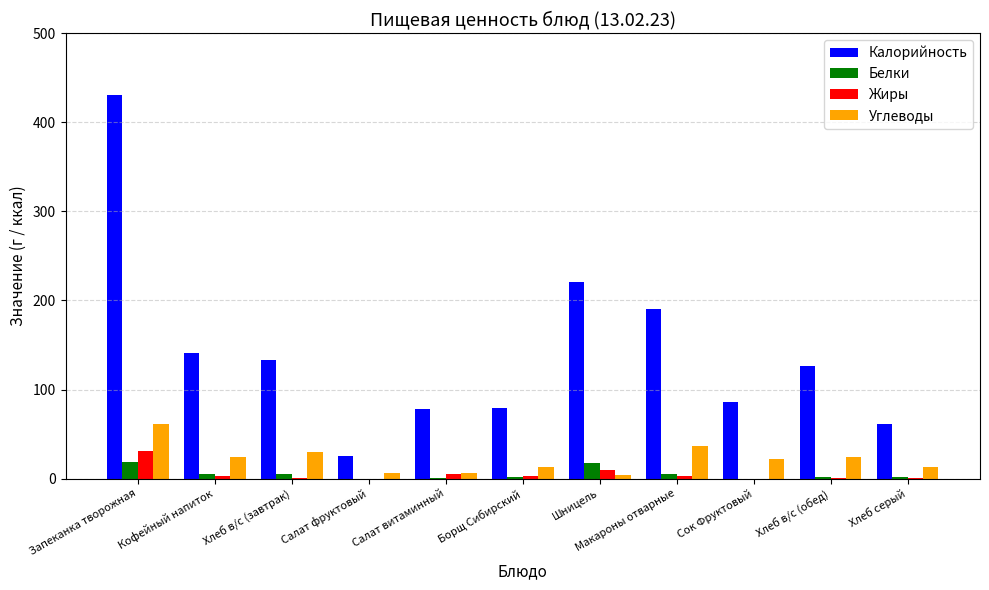

What is the approximate value of Белки at Хлеб в/с (обед)?

2.0